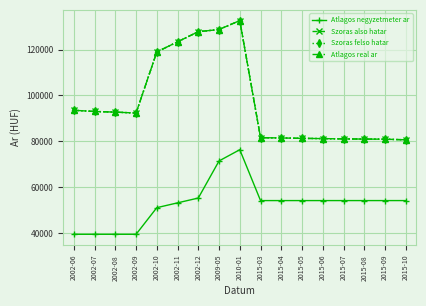

Where is Szoras felso hatar nearest to the value 106643?

2002-10